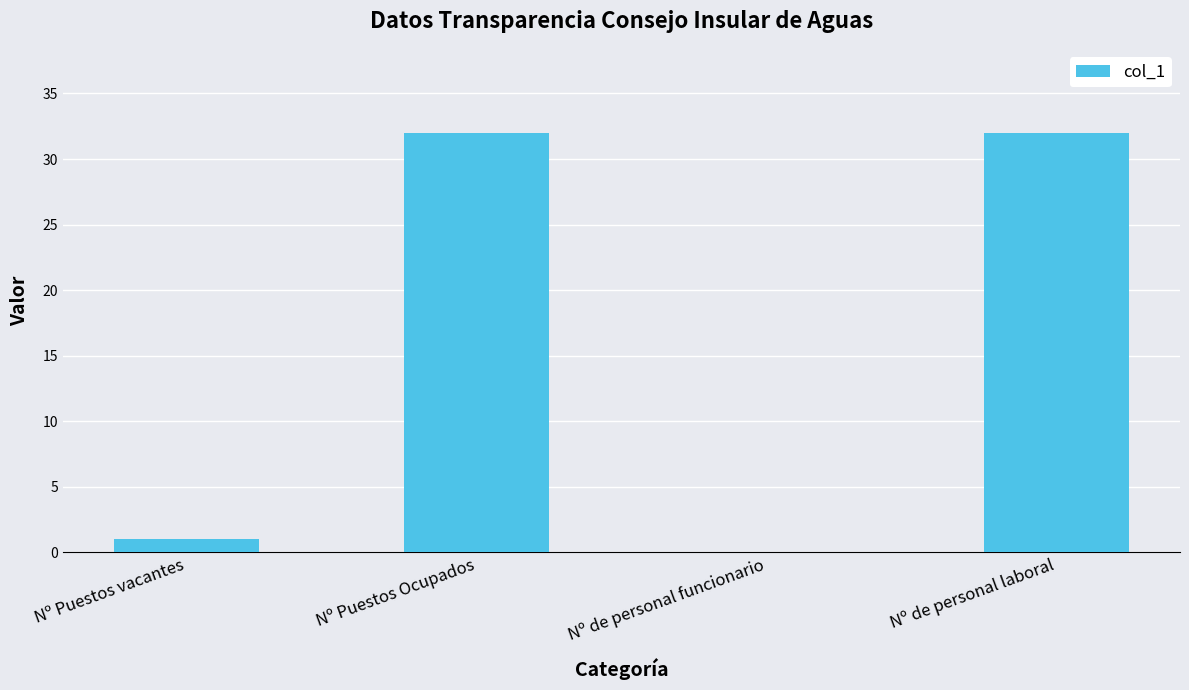

The value at Nº de personal laboral is 54. True or false?

False